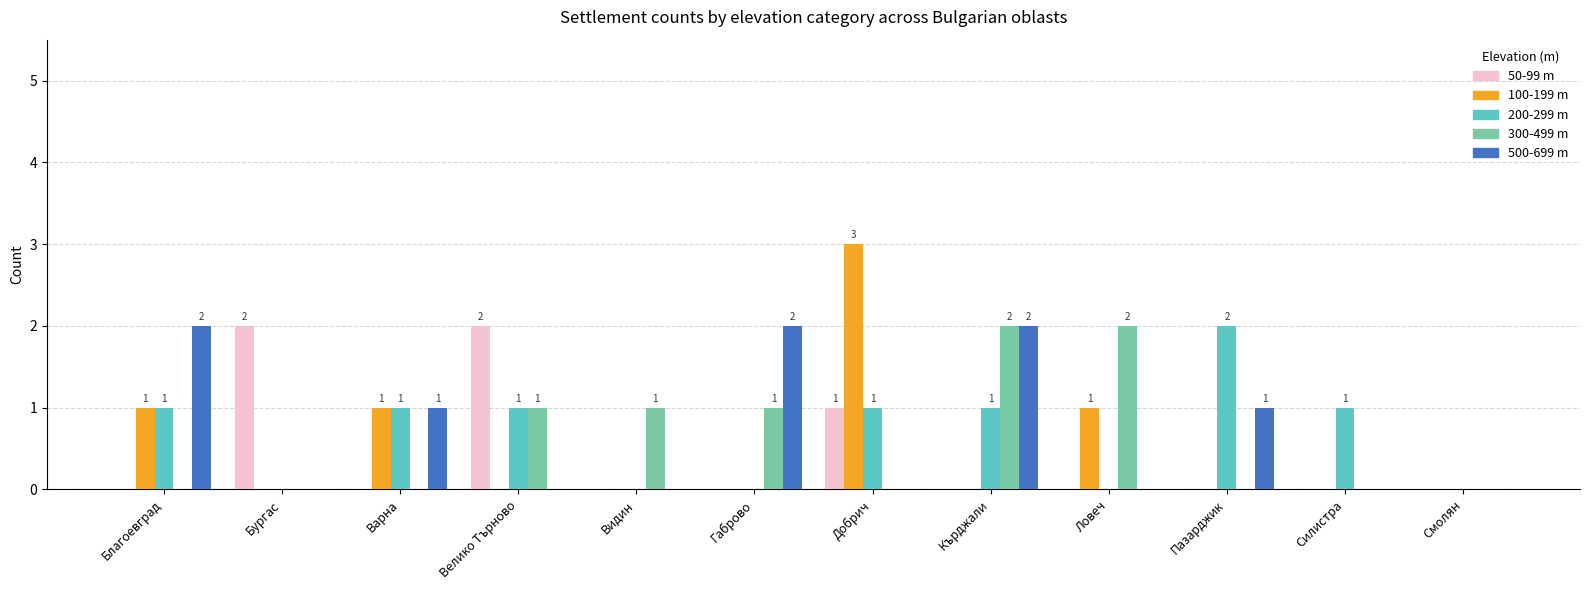

What are all the series names shown in the legend?

50-99 m, 100-199 m, 200-299 m, 300-499 m, 500-699 m